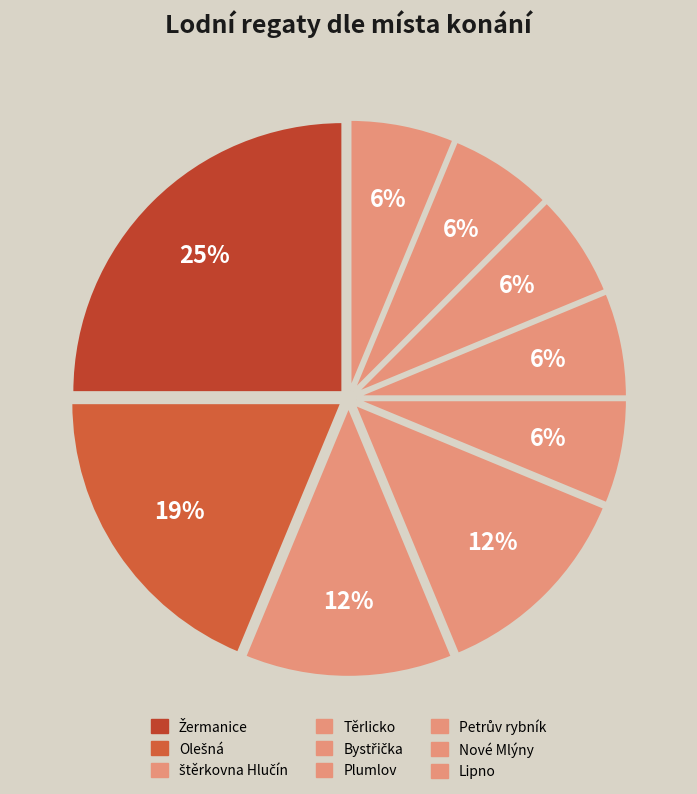

Count the number of slices in the pie.

9